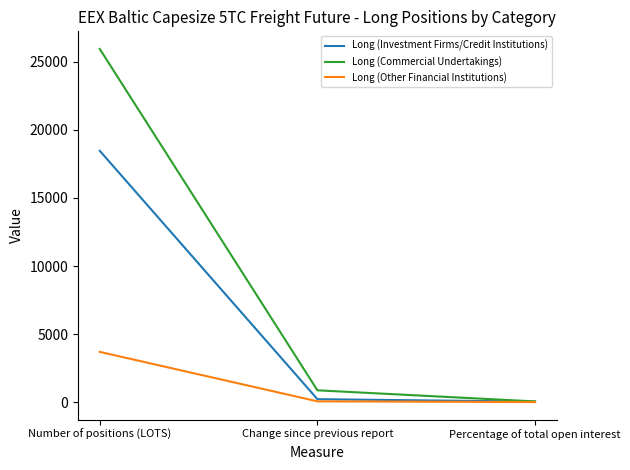

At which category is the sum across all series the highest?

Number of positions (LOTS)